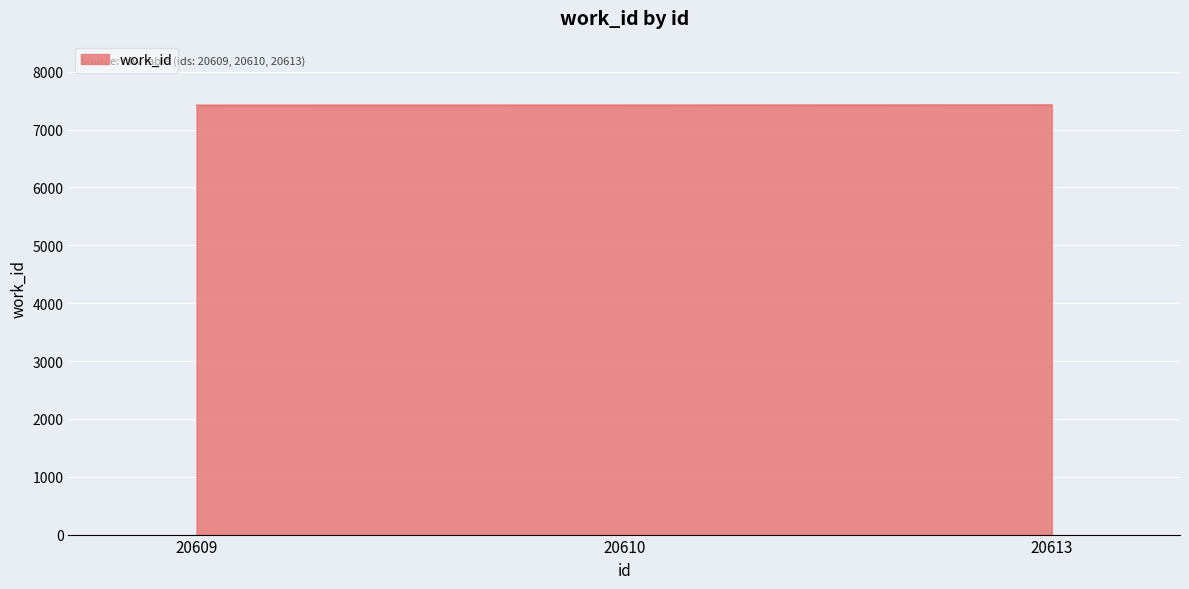

Is it true that the value at 20613 is 7423?

True